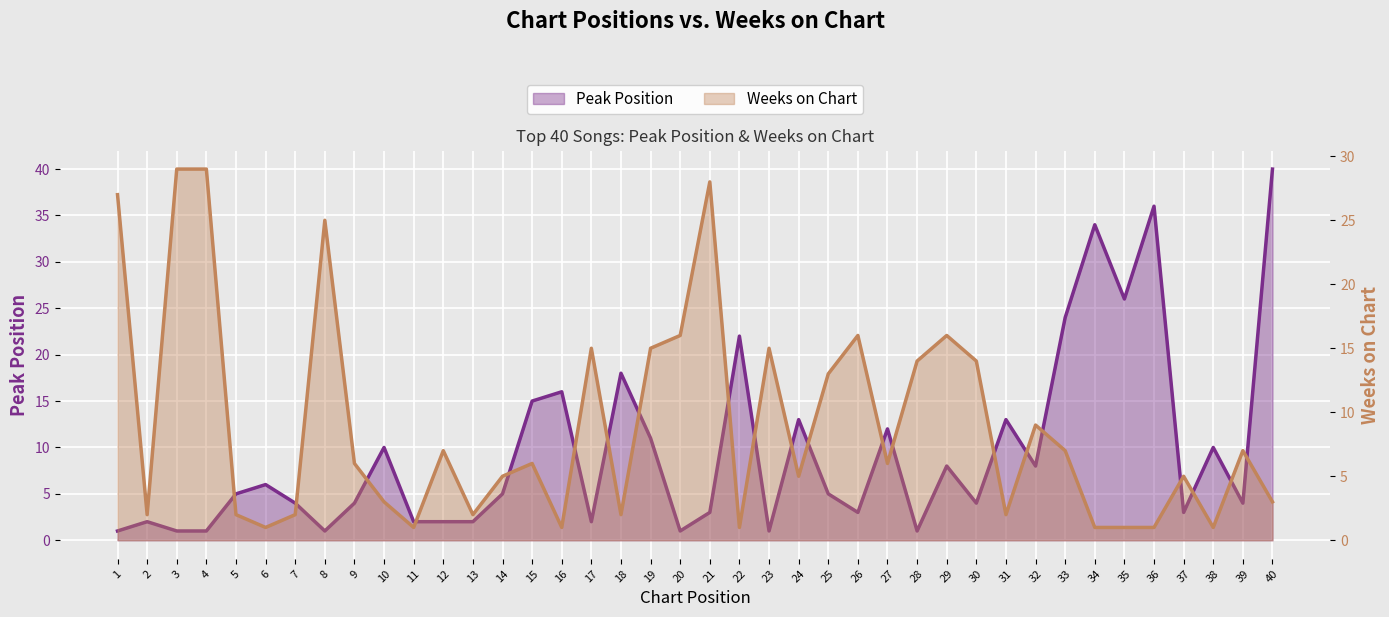

At how many categories does at least one series exceed 14?

20